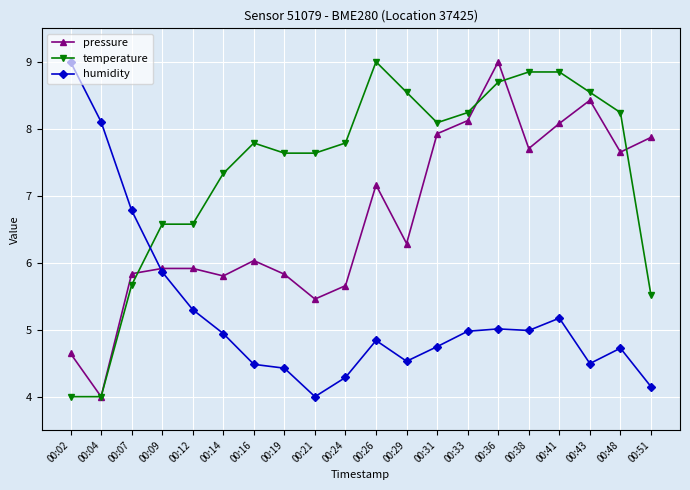

Reading left to right, list all the values displayed in this chart.

pressure: 00:02=4.6	00:04=4.0	00:07=5.8	00:09=5.9	00:12=5.9	00:14=5.8	00:16=6.0	00:19=5.8	00:21=5.5	00:24=5.7	00:26=7.2	00:29=6.3	00:31=7.9	00:33=8.1	00:36=9.0	00:38=7.7	00:41=8.1	00:43=8.4	00:48=7.7	00:51=7.9
temperature: 00:02=4.0	00:04=4.0	00:07=5.7	00:09=6.6	00:12=6.6	00:14=7.3	00:16=7.8	00:19=7.6	00:21=7.6	00:24=7.8	00:26=9.0	00:29=8.5	00:31=8.1	00:33=8.2	00:36=8.7	00:38=8.8	00:41=8.8	00:43=8.5	00:48=8.2	00:51=5.5
humidity: 00:02=9.0	00:04=8.1	00:07=6.8	00:09=5.9	00:12=5.3	00:14=4.9	00:16=4.5	00:19=4.4	00:21=4.0	00:24=4.3	00:26=4.8	00:29=4.5	00:31=4.7	00:33=5.0	00:36=5.0	00:38=5.0	00:41=5.2	00:43=4.5	00:48=4.7	00:51=4.1